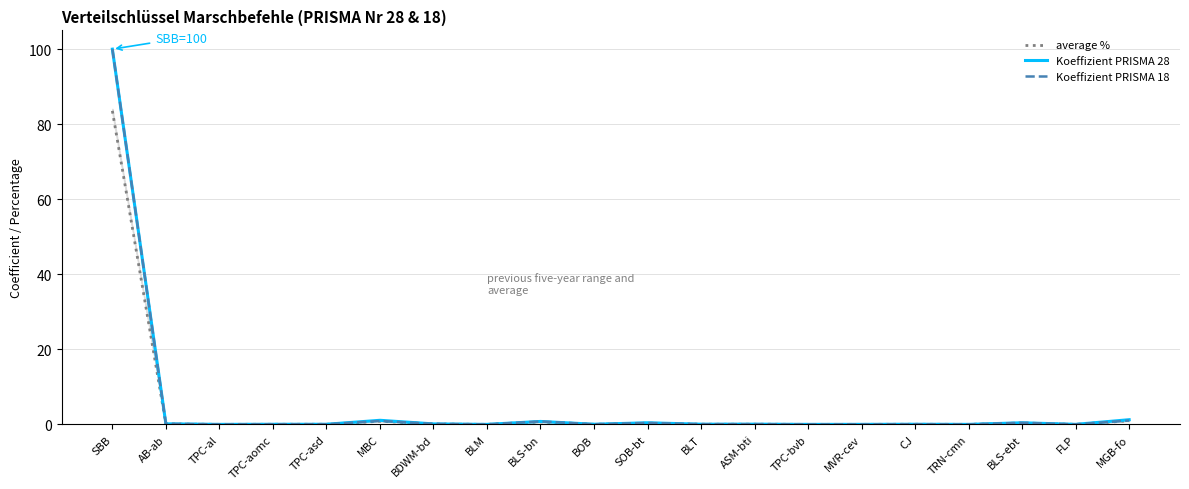

Reading right to left, transcribe all the data shown in this chart.

average %: MGB-fo=0.9	FLP=0.0	BLS-ebt=0.4	TRN-cmn=0.0	CJ=0.0	MVR-cev=0.0	TPC-bvb=0.0	ASM-bti=0.0	BLT=0.0	SOB-bt=0.3	BOB=0.0	BLS-bn=0.7	BLM=0.0	BDWM-bd=0.1	MBC=0.8	TPC-asd=0.0	TPC-aomc=0.0	TPC-al=0.0	AB-ab=0.1	SBB=83.6
Koeffizient PRISMA 28: MGB-fo=1.2	FLP=0.0	BLS-ebt=0.4	TRN-cmn=0.0	CJ=0.0	MVR-cev=0.0	TPC-bvb=0.0	ASM-bti=0.1	BLT=0.0	SOB-bt=0.4	BOB=0.0	BLS-bn=0.8	BLM=0.0	BDWM-bd=0.1	MBC=1.1	TPC-asd=0.0	TPC-aomc=0.0	TPC-al=0.0	AB-ab=0.1	SBB=100.0
Koeffizient PRISMA 18: MGB-fo=1.0	FLP=0.0	BLS-ebt=0.4	TRN-cmn=0.0	CJ=0.0	MVR-cev=0.0	TPC-bvb=0.0	ASM-bti=0.0	BLT=0.0	SOB-bt=0.4	BOB=0.0	BLS-bn=0.8	BLM=0.0	BDWM-bd=0.1	MBC=0.9	TPC-asd=0.0	TPC-aomc=0.0	TPC-al=0.0	AB-ab=0.1	SBB=100.0